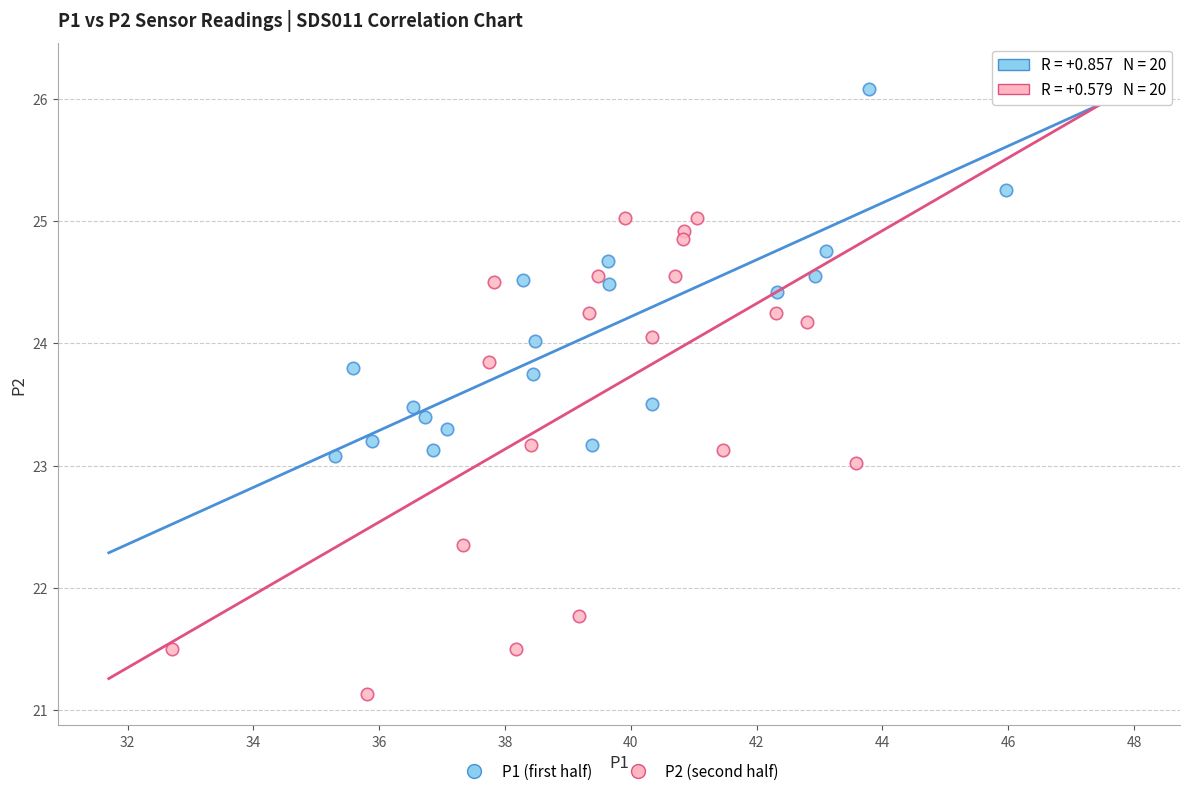

Which series contains the lowest Y value?

P2 (second half)